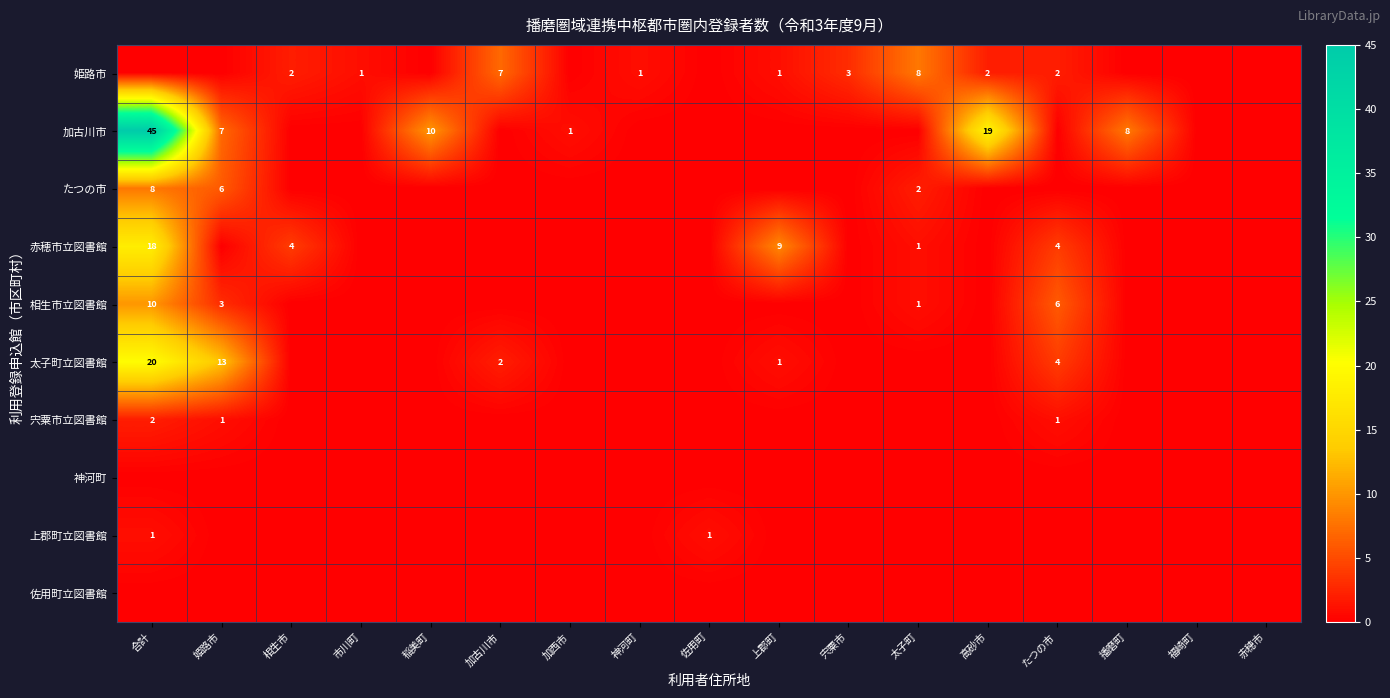

The value of 太子町立図書館 at 姫路市 is 7. True or false?

False